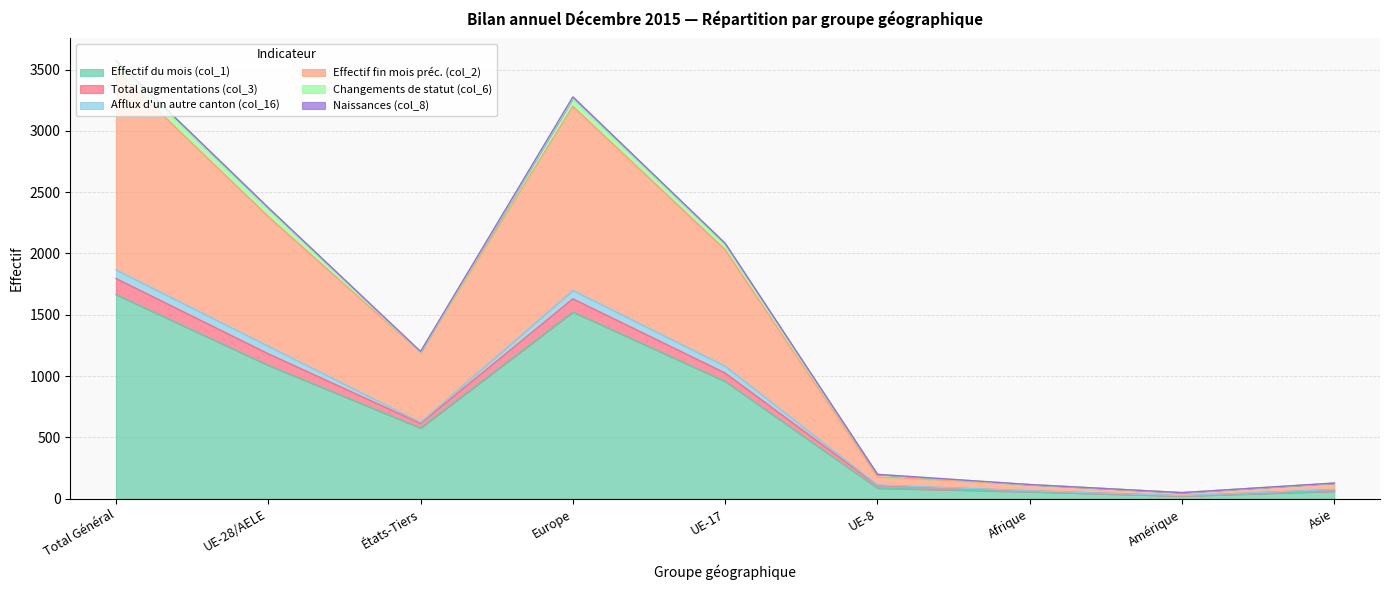

What is the label of the 7th point from the left?

Afrique